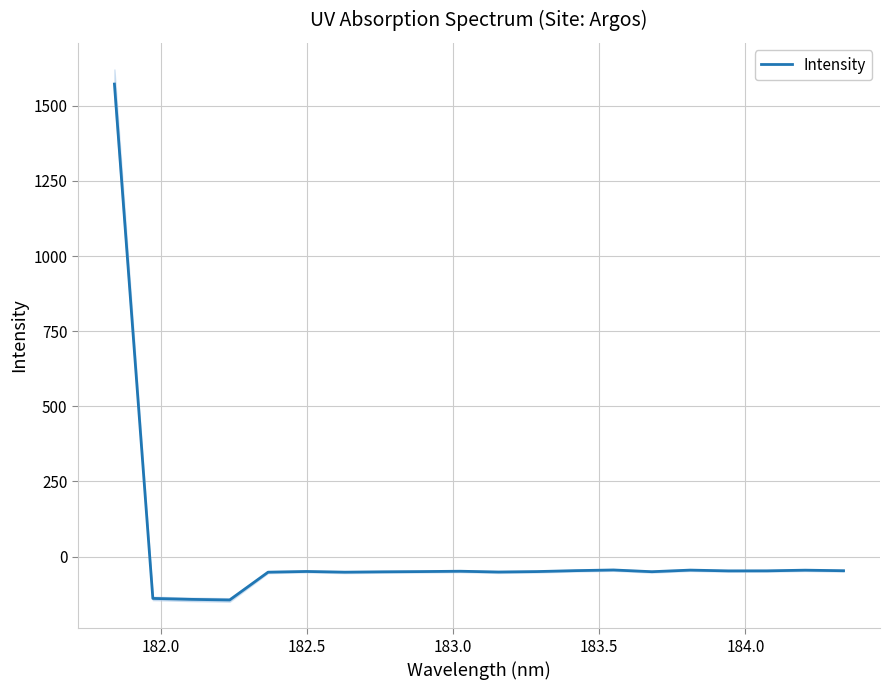

How many points are higher than both their immediate neighbors (excluding endpoints)?

5